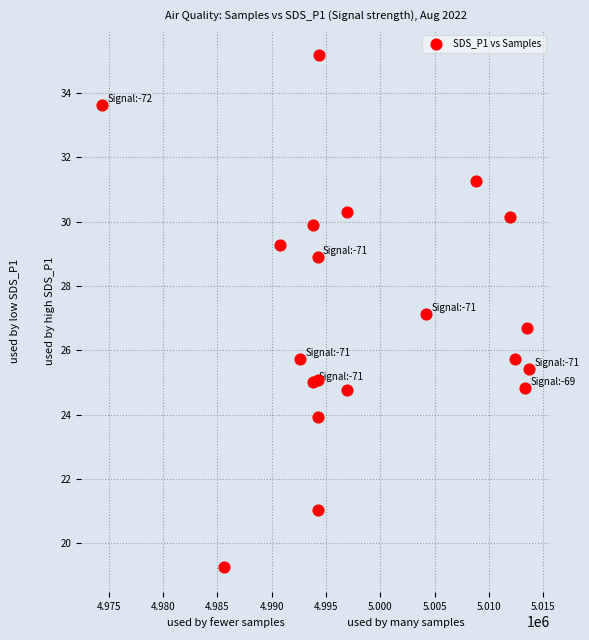

What is the range of Y values (max minus min)?

15.9